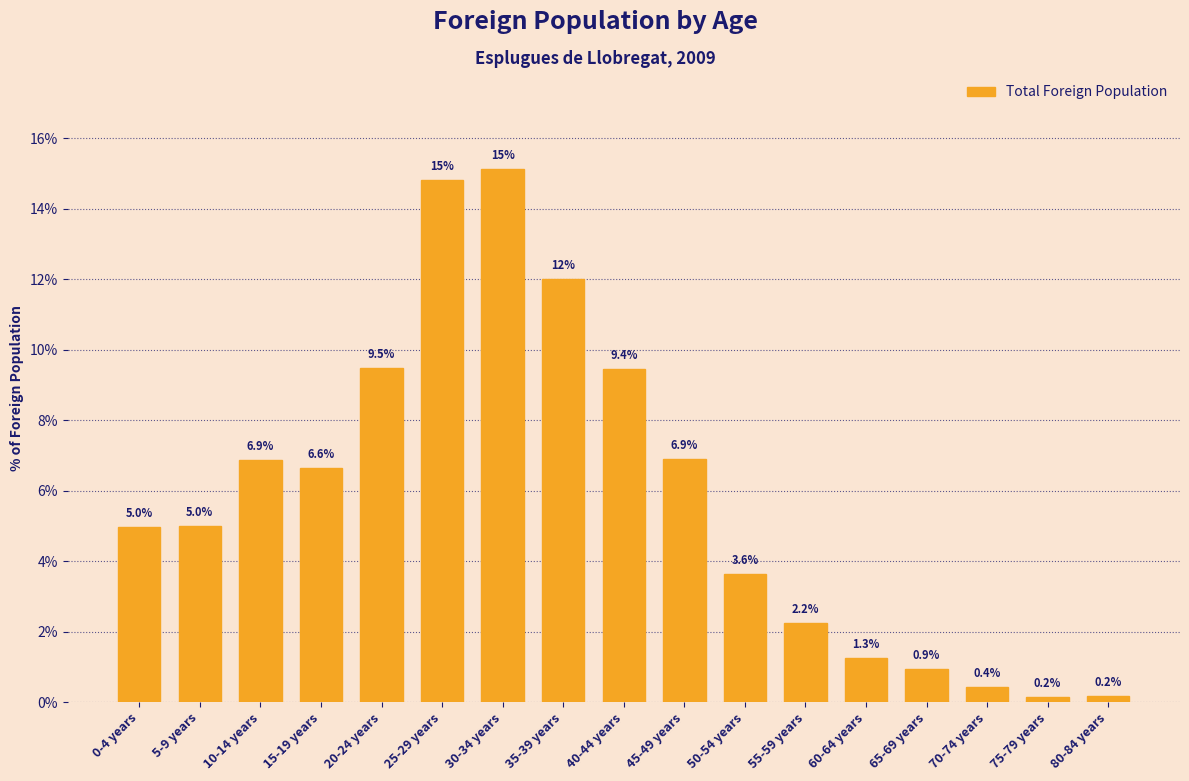

Reading left to right, what are all the values shown in this chart?

0-4 years=5.0	5-9 years=5.0	10-14 years=6.9	15-19 years=6.6	20-24 years=9.5	25-29 years=14.8	30-34 years=15.1	35-39 years=12.0	40-44 years=9.4	45-49 years=6.9	50-54 years=3.6	55-59 years=2.2	60-64 years=1.3	65-69 years=0.9	70-74 years=0.4	75-79 years=0.2	80-84 years=0.2